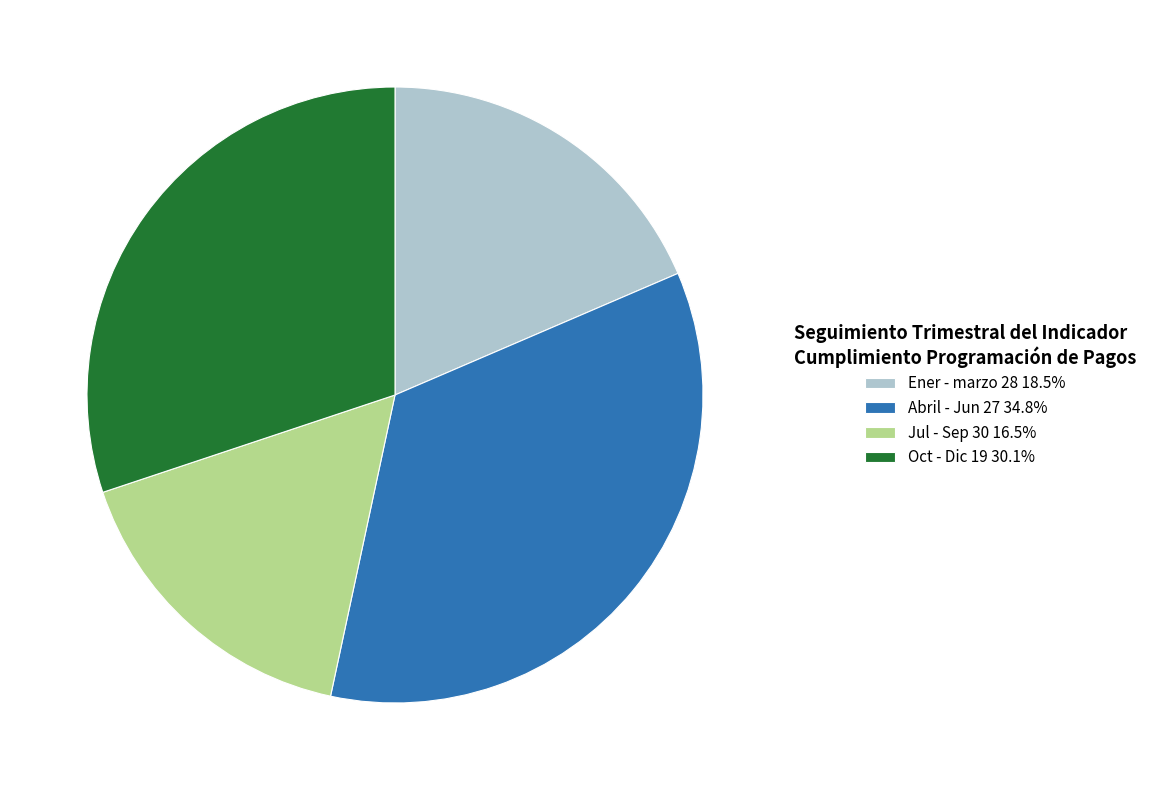

Does any single category account for the majority?

No